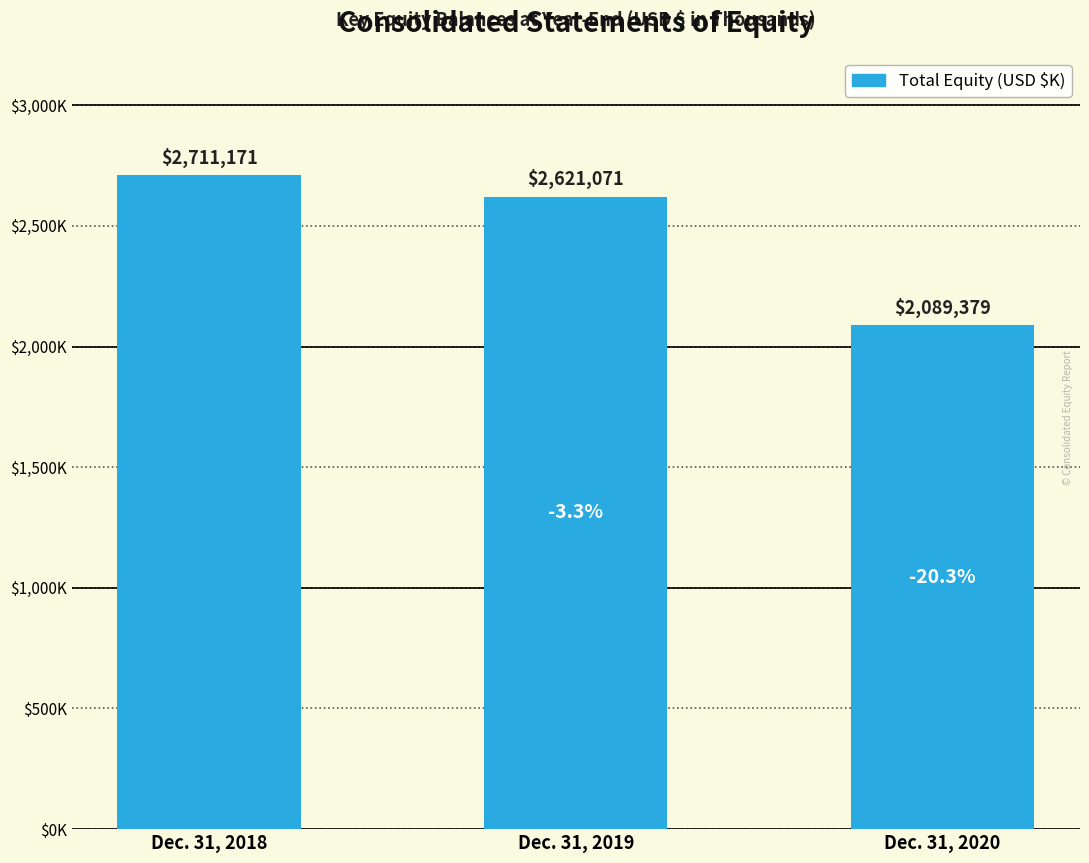

Which has a higher value, Dec. 31, 2019 or Dec. 31, 2018?

Dec. 31, 2018